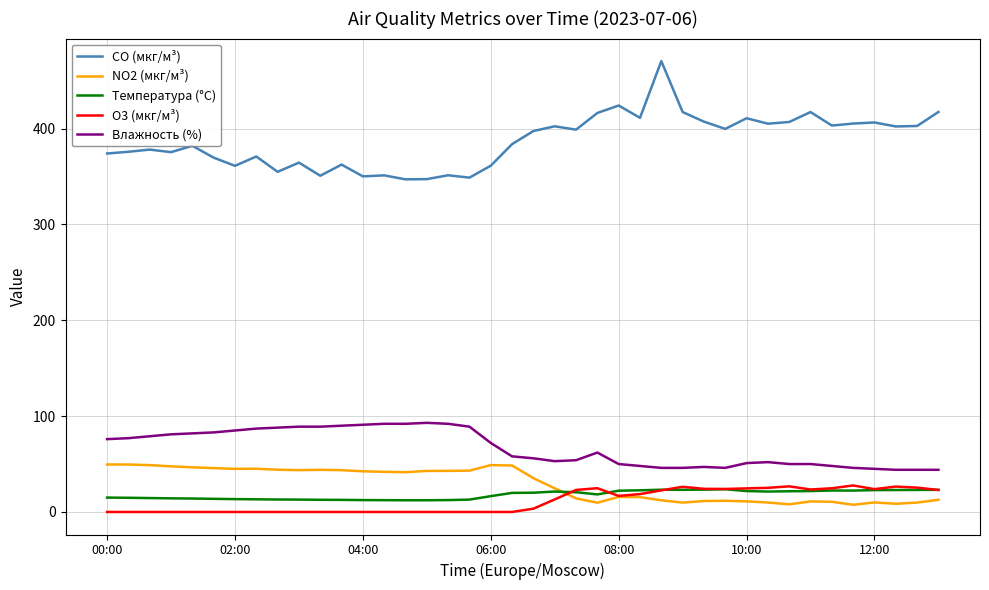

Which series has the widest spread of values?

CO (мкг/м³)